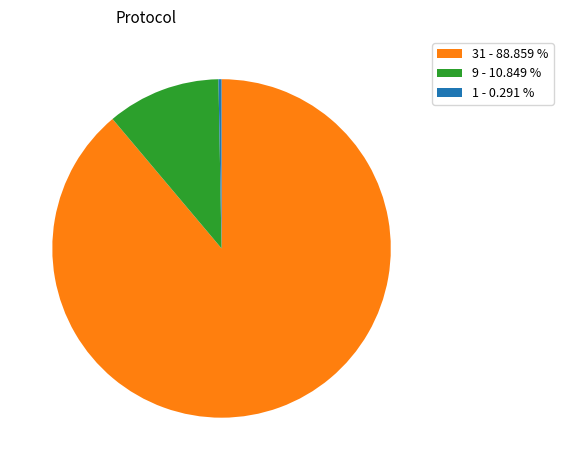

Do 1 - 0.291 % and 9 - 10.849 % together represent more than half of the pie?

No